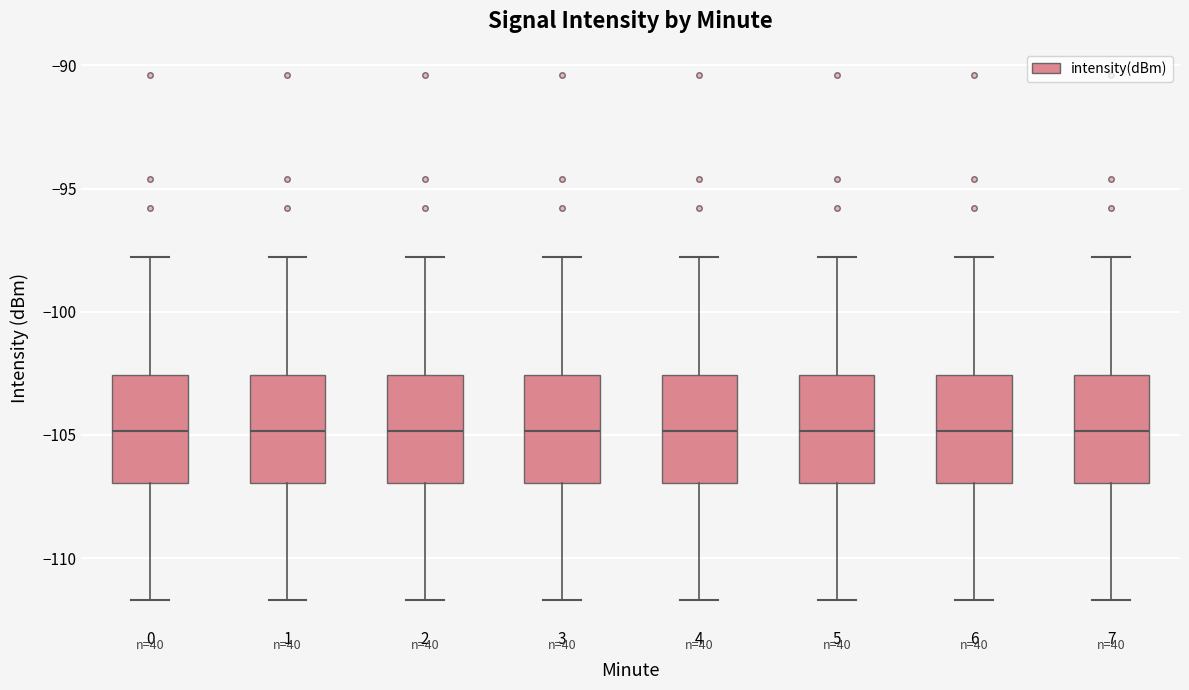

Where does the upper whisker of the box at x = 1 end on the y-axis? The values are not printed on the chart, so give them approximately, as read against the axis.

-98.0